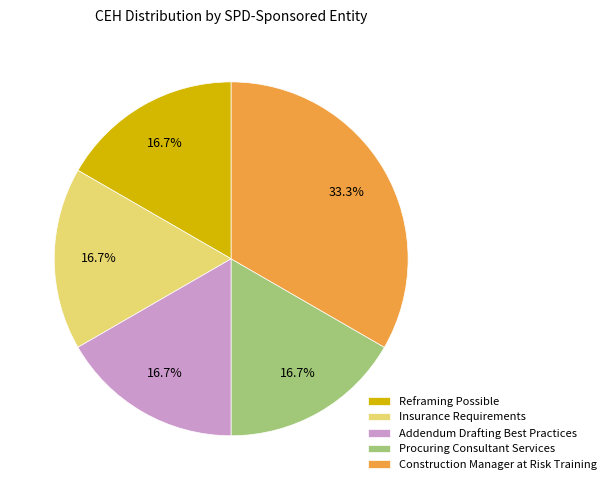

To the nearest percent, what is the average slice percentage?

20%